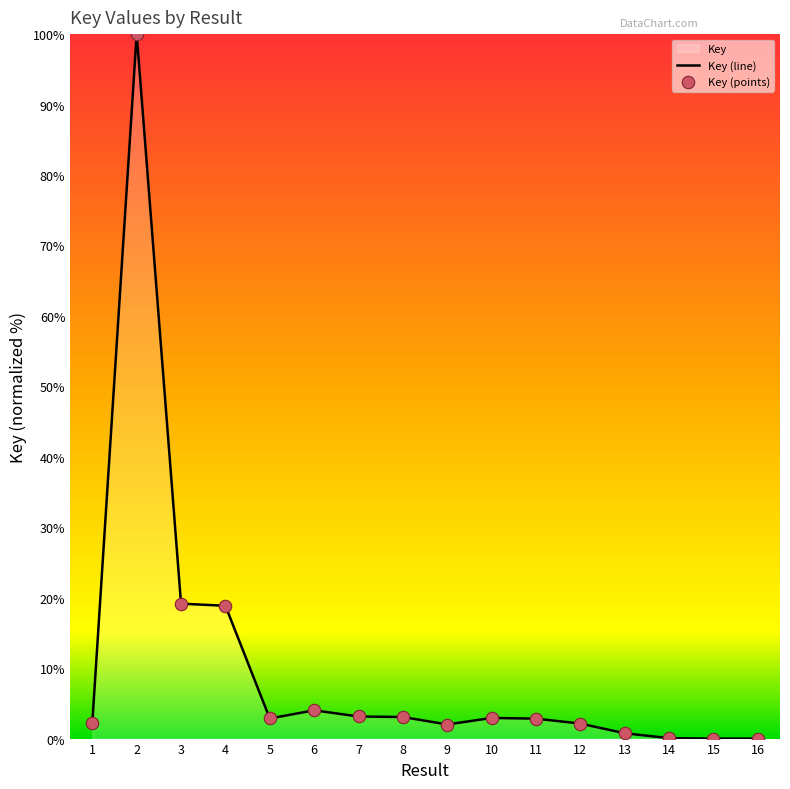

Approximately how many times larger is the value at 6 compared to 4?

0.2